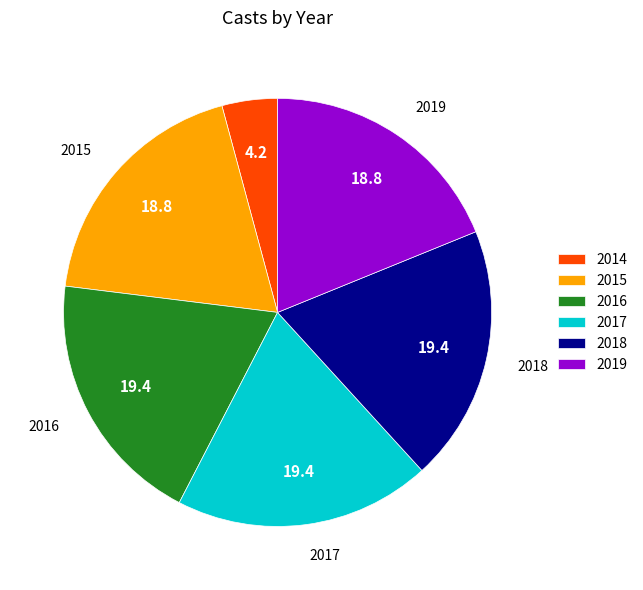

Is the sum of 2018 and 2015 greater than half?

No